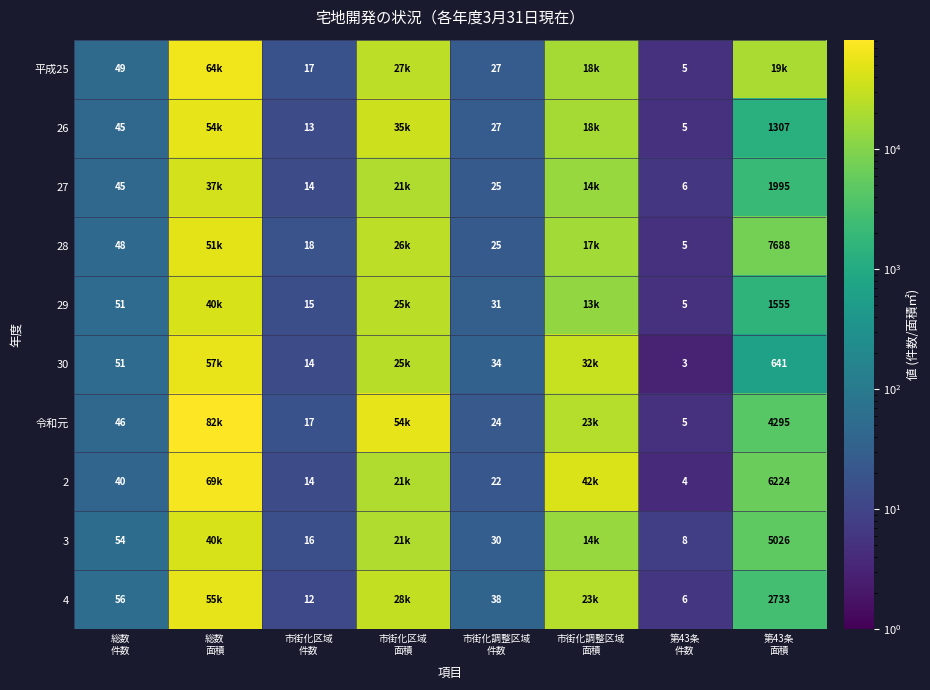

List the labels in order of 26 value, largest first.

総数 面積, 市街化区域 面積, 市街化調整区域 面積, 第43条 面積, 総数 件数, 市街化調整区域 件数, 市街化区域 件数, 第43条 件数